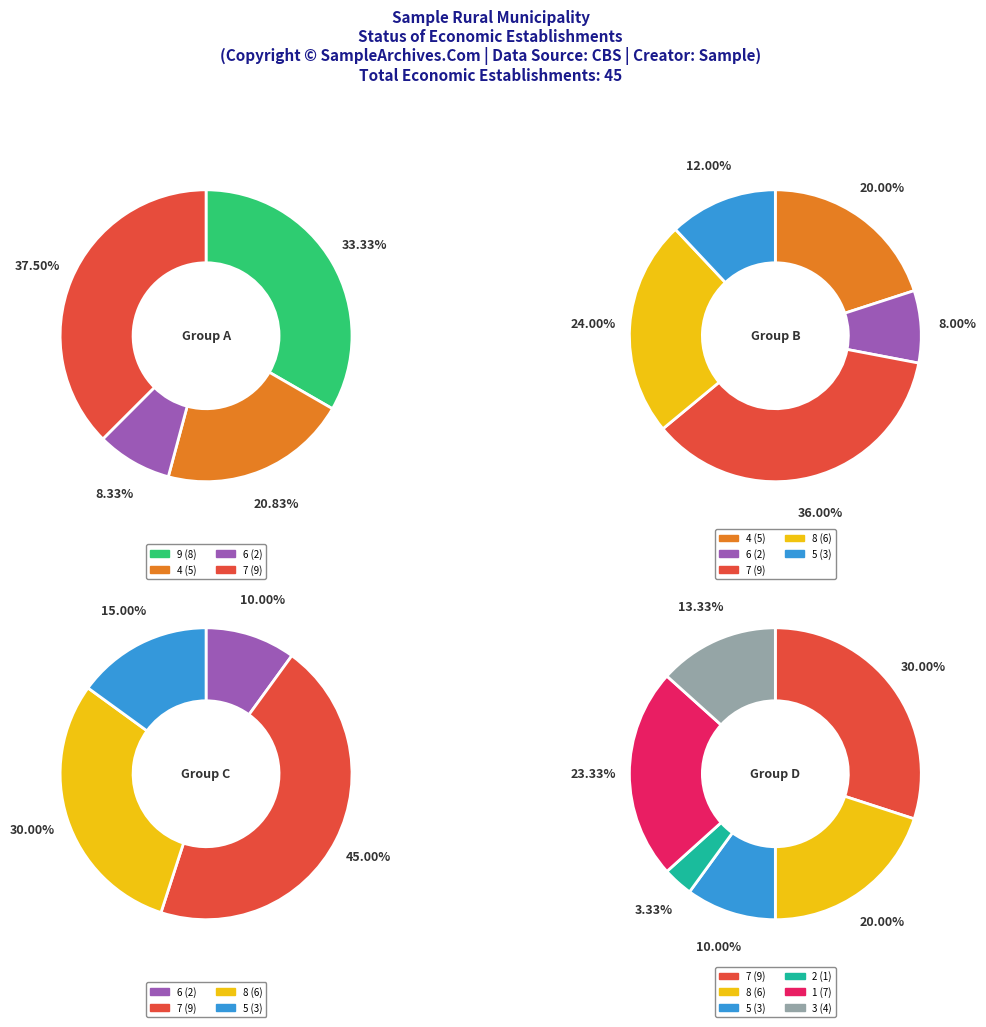

True or false: 5 accounts for 7% of the total.

True